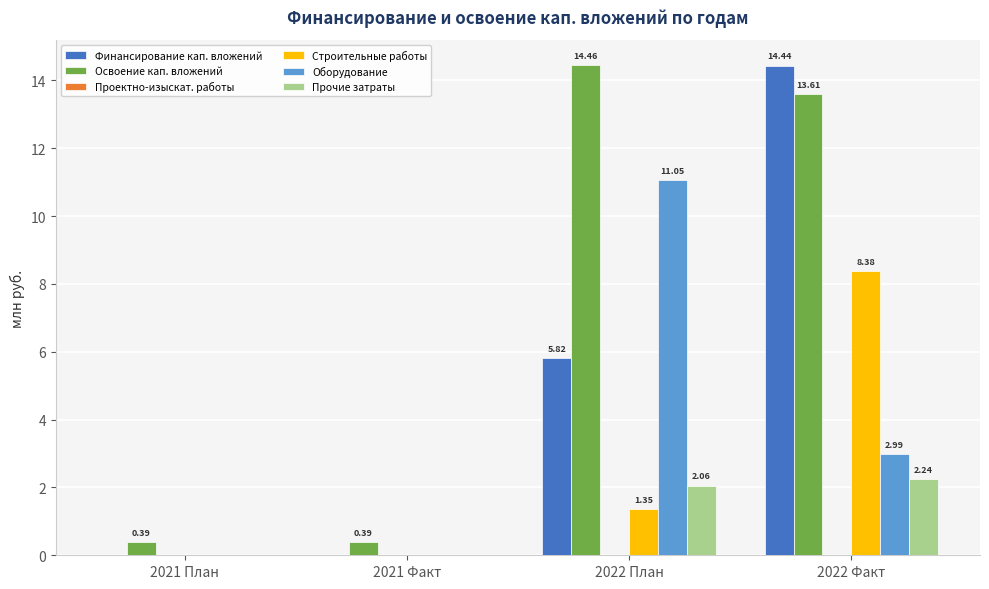

Which series has the largest total across all categories?

Освоение кап. вложений